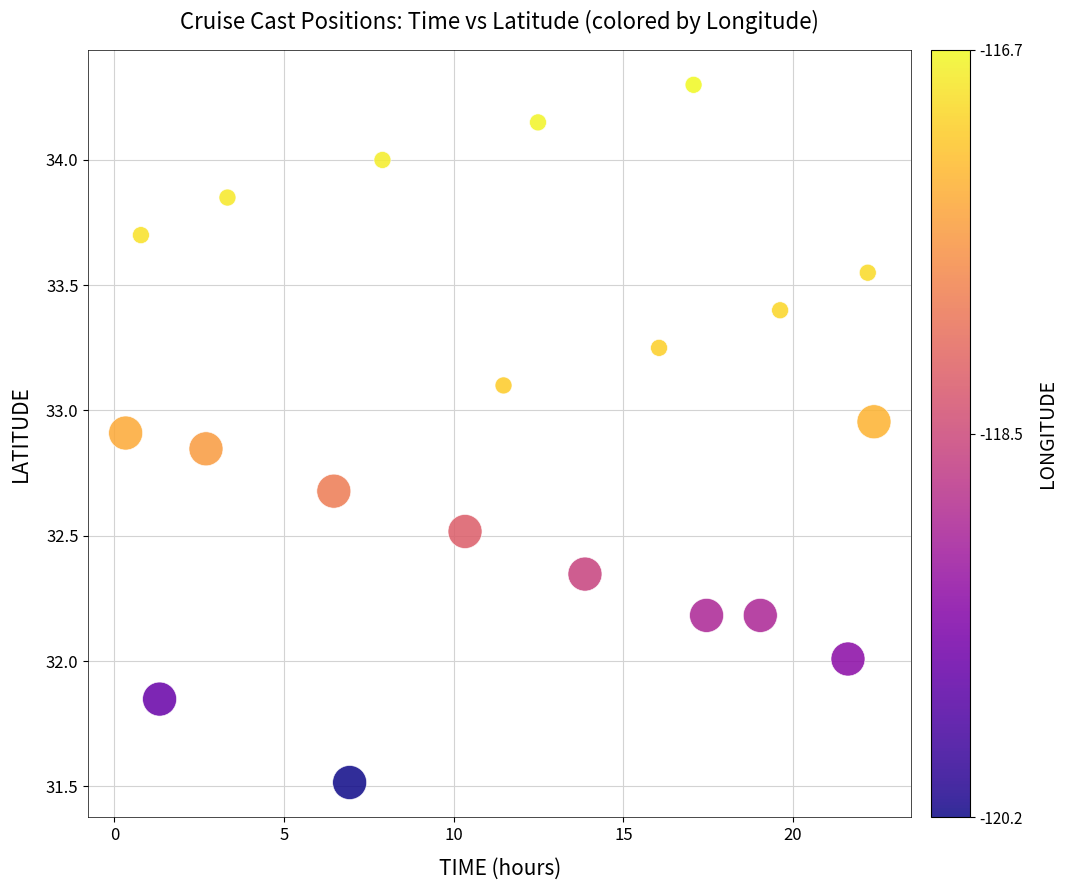

What is the range of Y values (max minus min)?

2.8